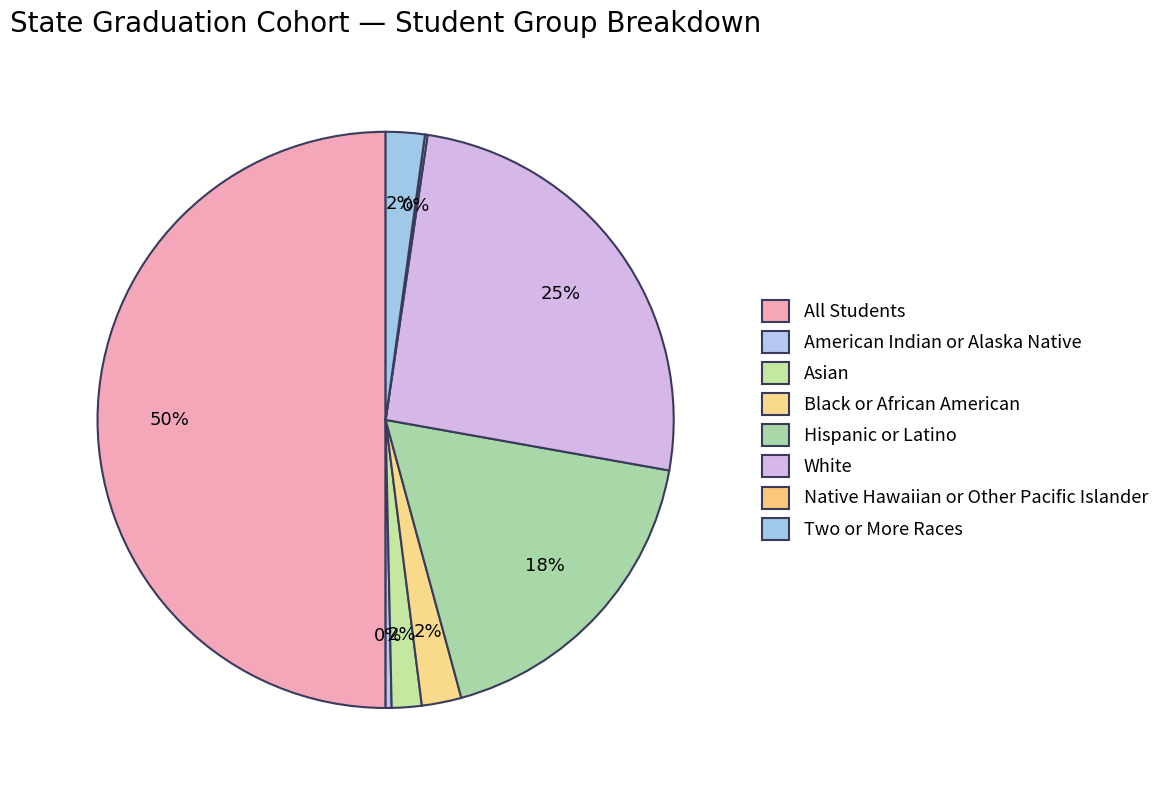

How many segments does this pie chart have?

8